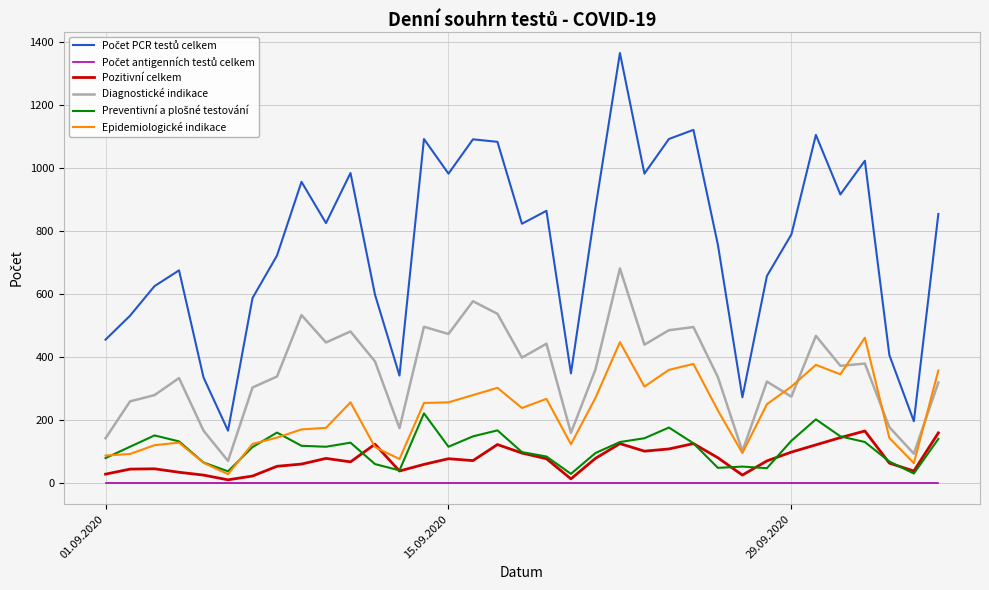

What is the maximum value shown in the chart?

1364